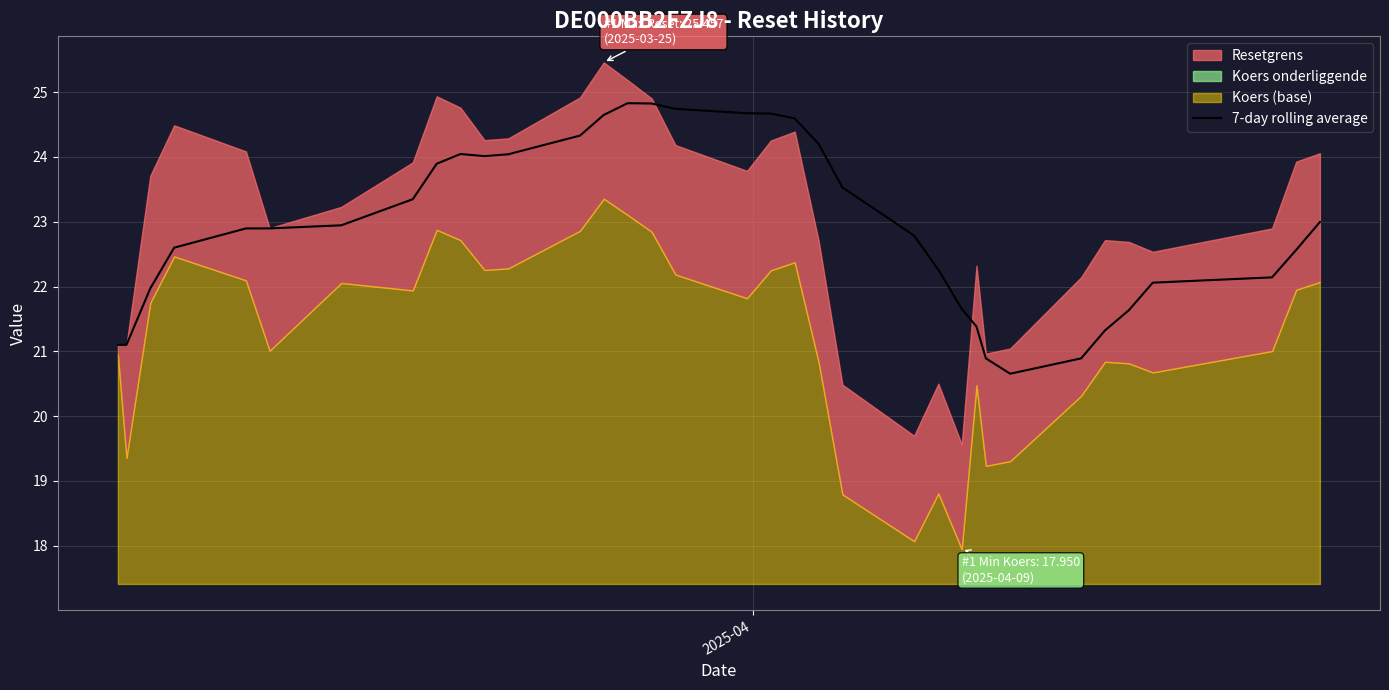

What is the lowest value of the 7-day rolling average series?

20.7